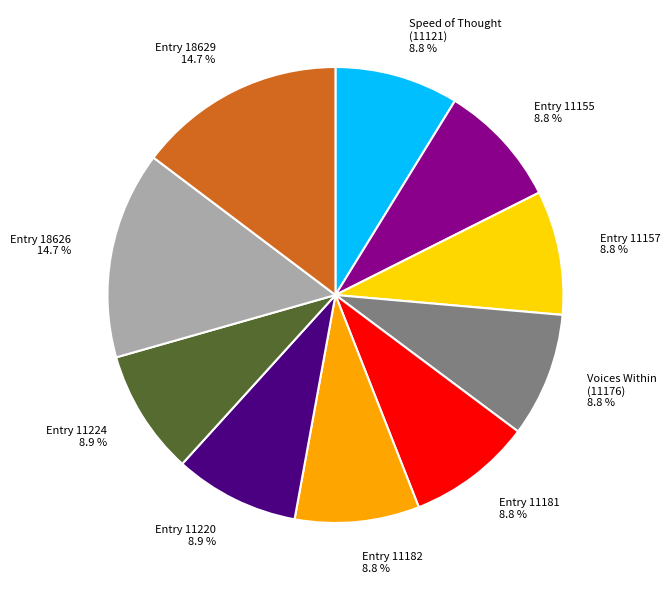

What percentage is the Entry 11155 slice, to the nearest percent?

9%